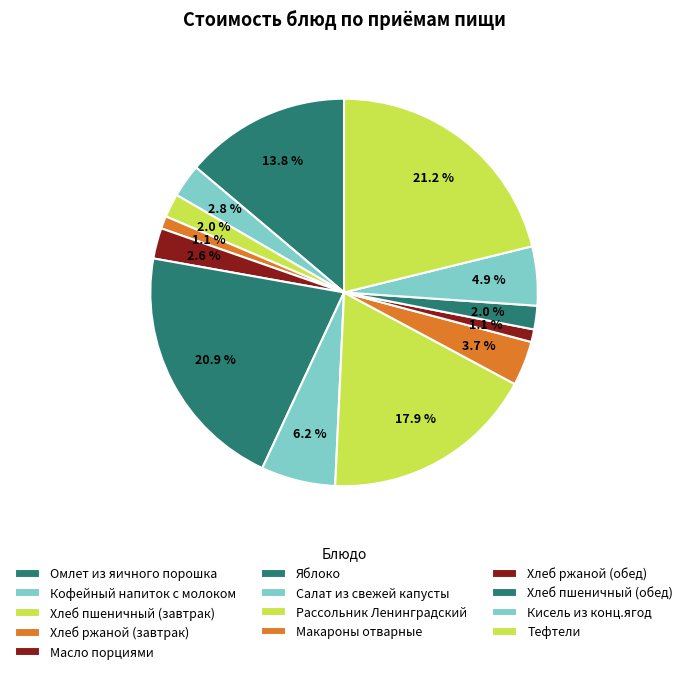

True or false: Тефтели accounts for 21% of the total.

True